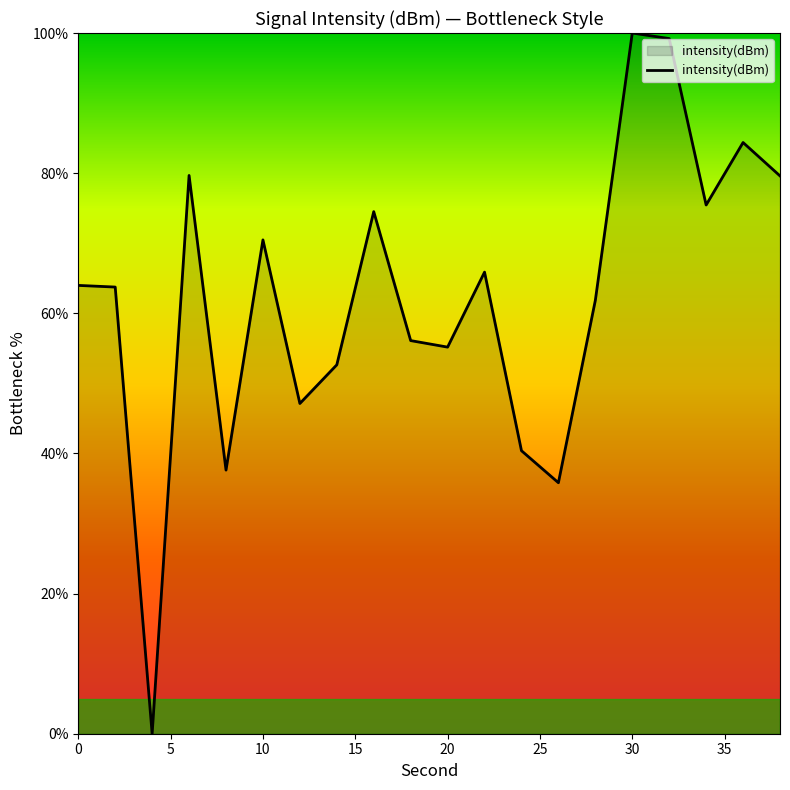

What is the maximum value shown in the chart?

100.0